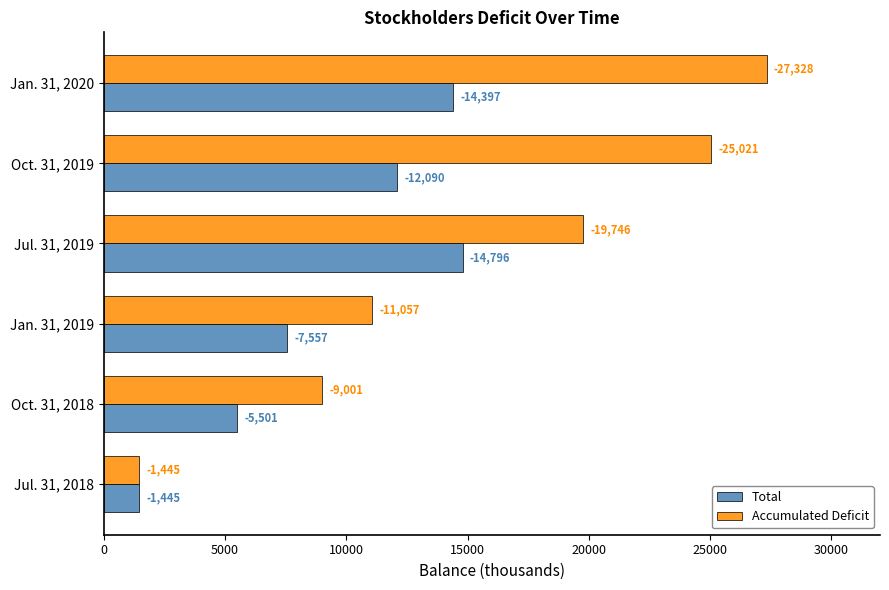

Which series has the largest range (max minus min)?

Accumulated Deficit